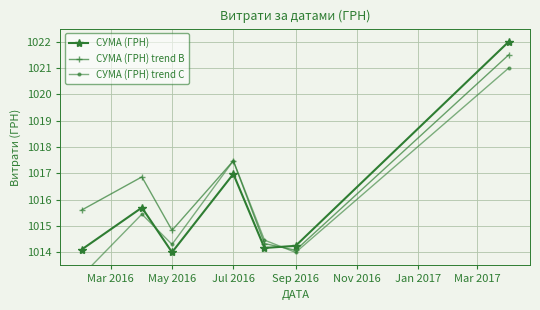

How many lines are shown in the chart?

3